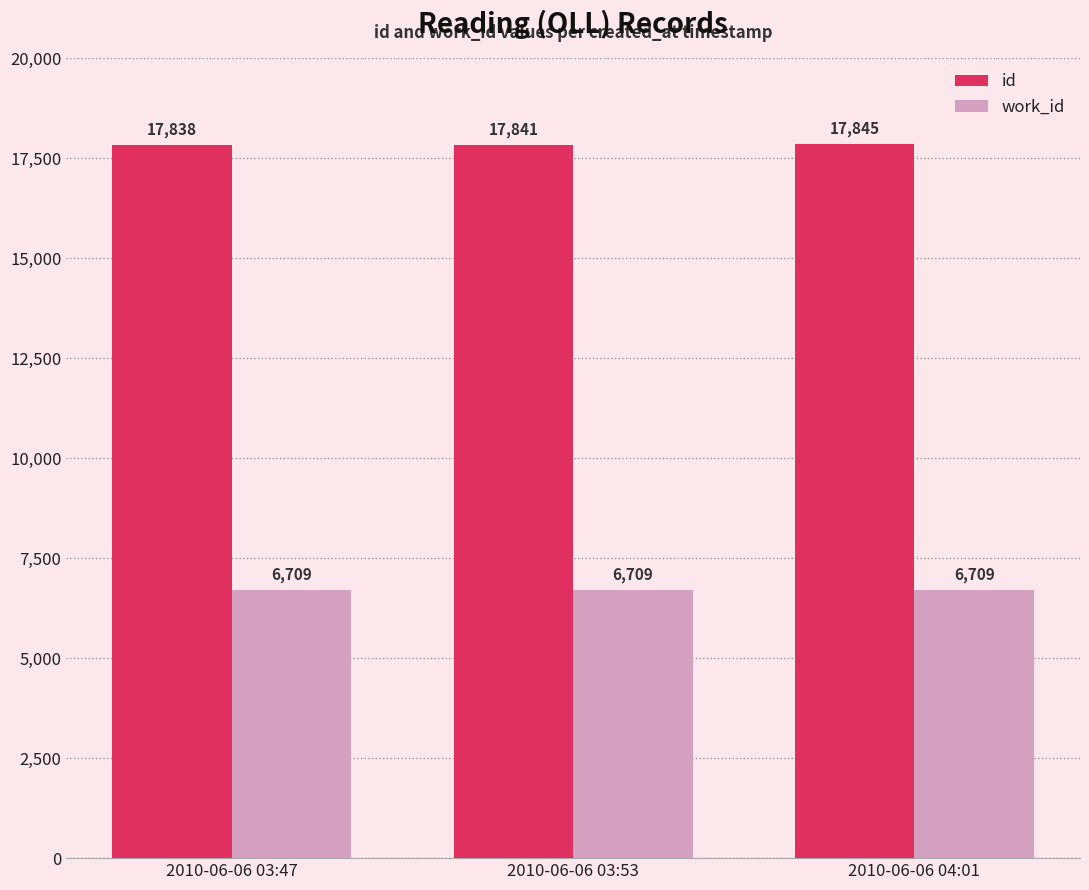

Rank the series at 2010-06-06 04:01 from highest to lowest value.

id, work_id